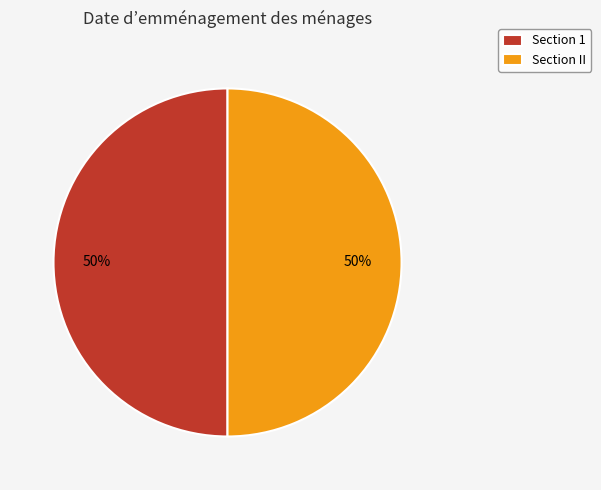

True or false: Section II accounts for 63% of the total.

False